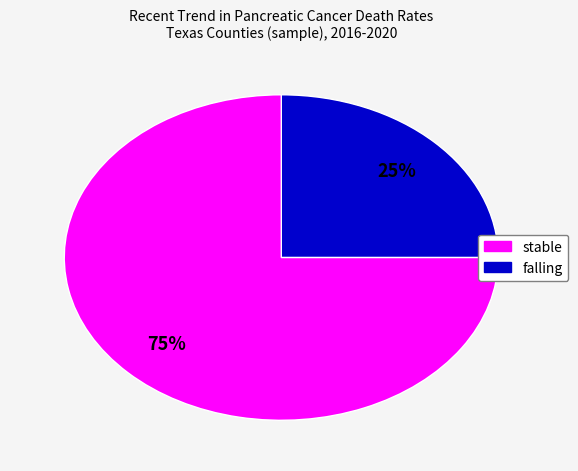

To the nearest percent, what is the difference between the largest and smallest slice percentages?

50%